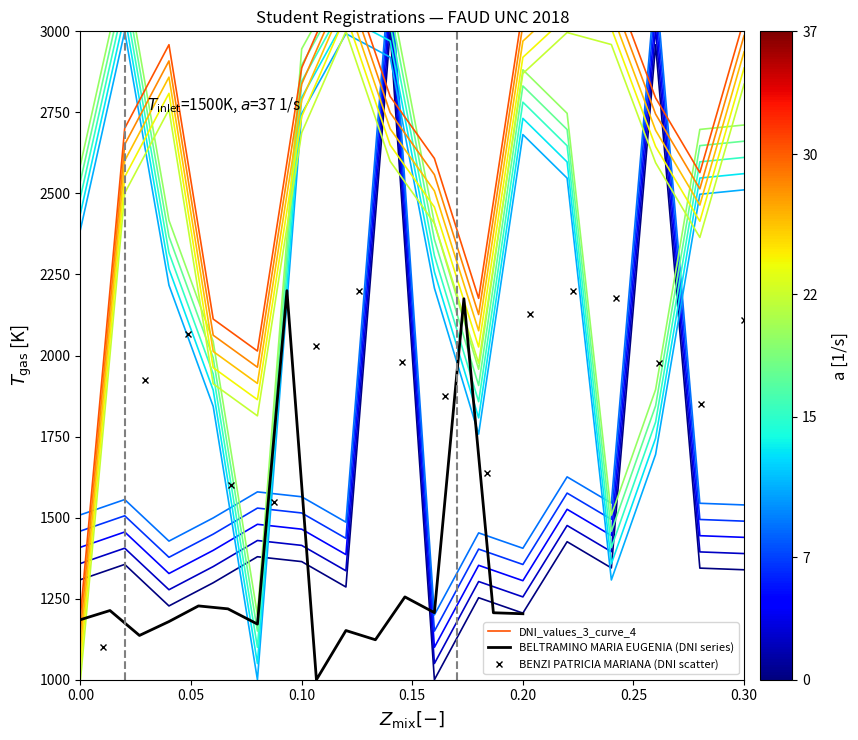

What is the value of the BENZI PATRICIA MARIANA (DNI scatter) point at the 16th from the left?

2110.3